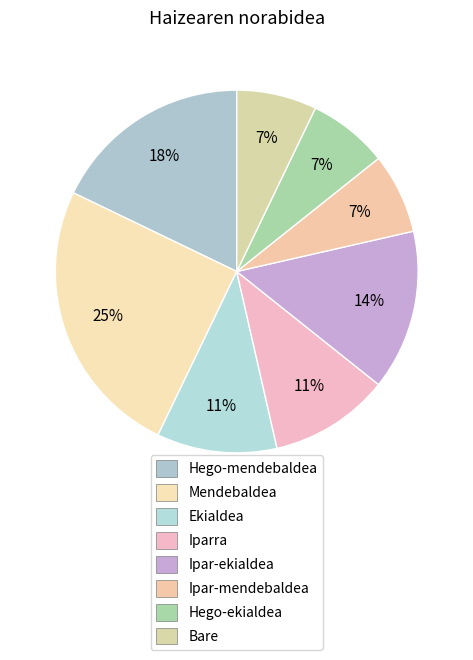

What percentage is the Ipar-mendebaldea slice, to the nearest percent?

7%